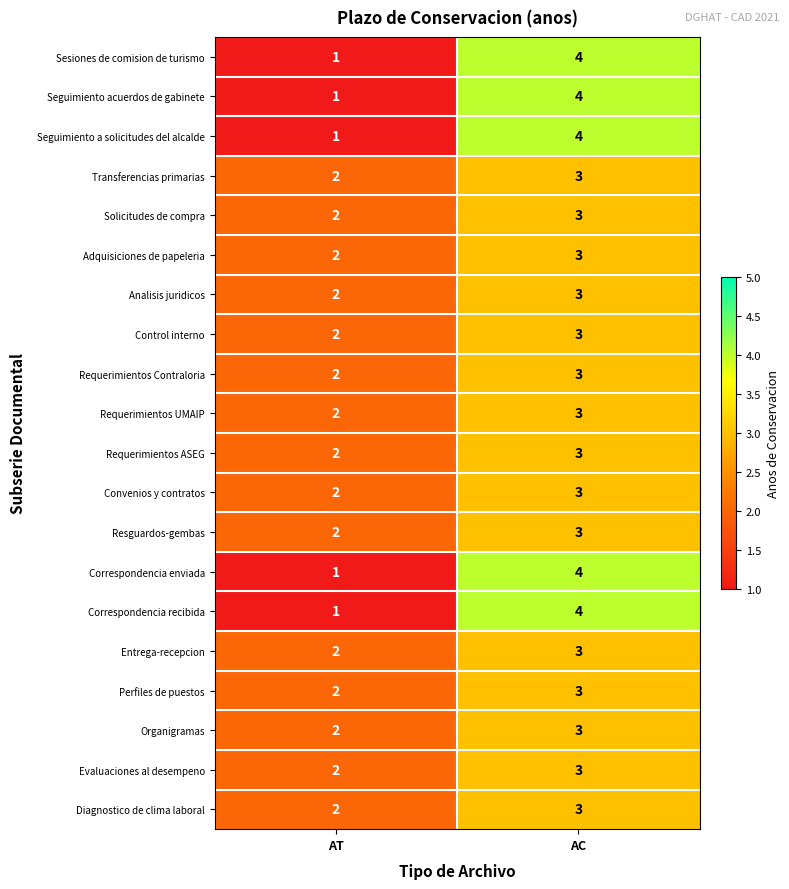

What is the total value across all series at AC?

65